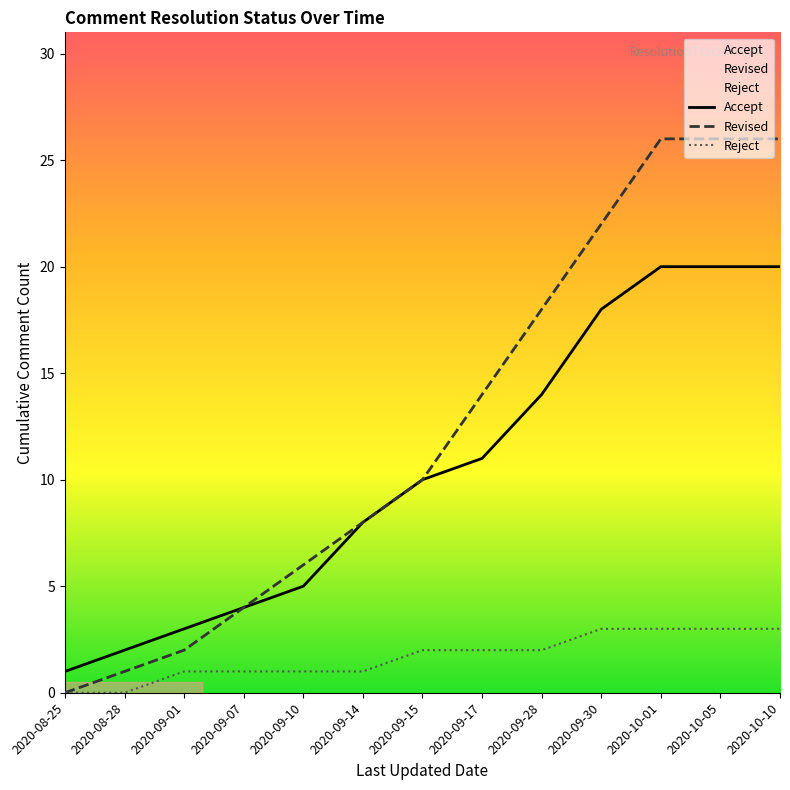

What is the difference between the second highest and second lowest values in the Accept series?

18